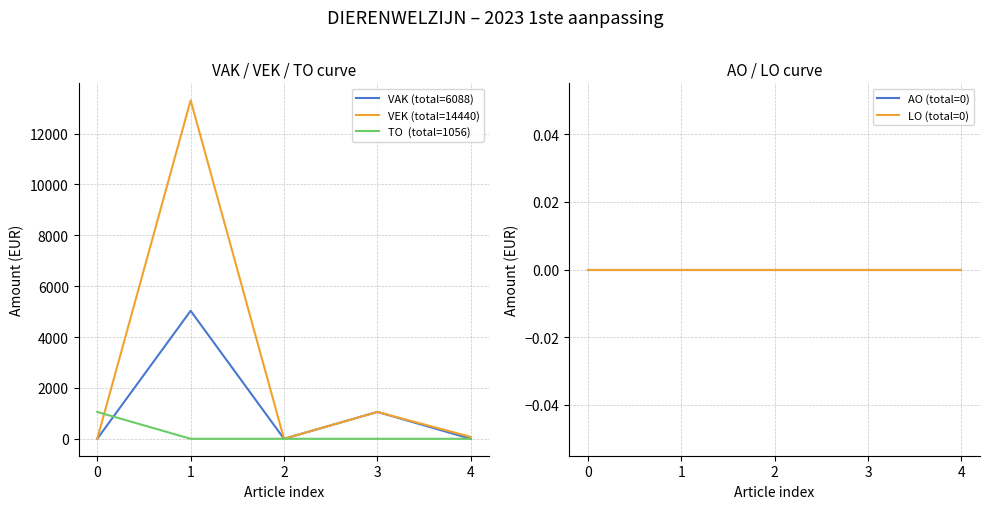

What is the difference between the TO values at 0 and 3?

1056